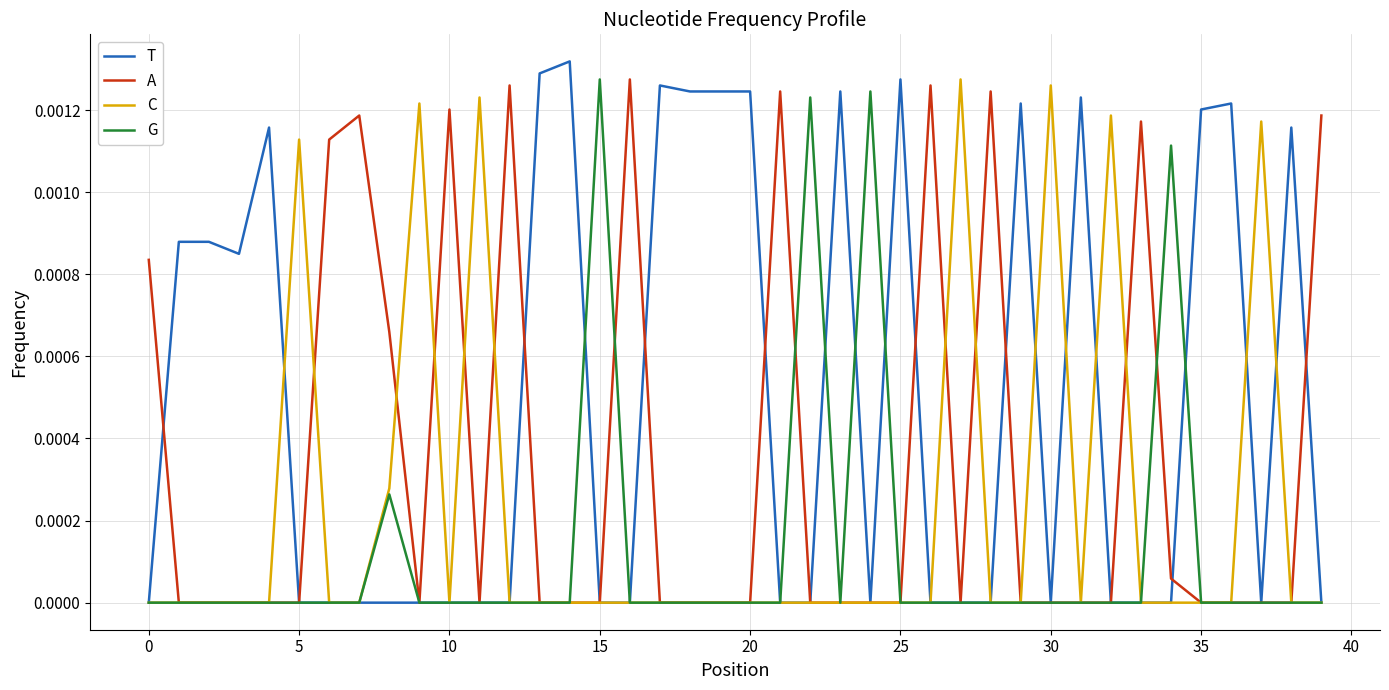

True or false: A has more than 0 interior local peaks.

True